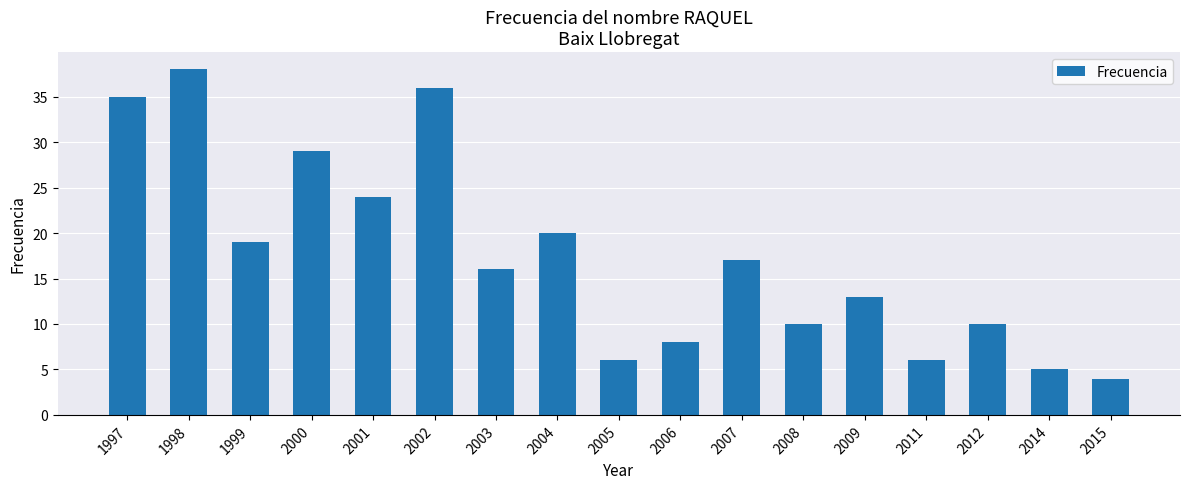

Count the number of categories in the chart.

17